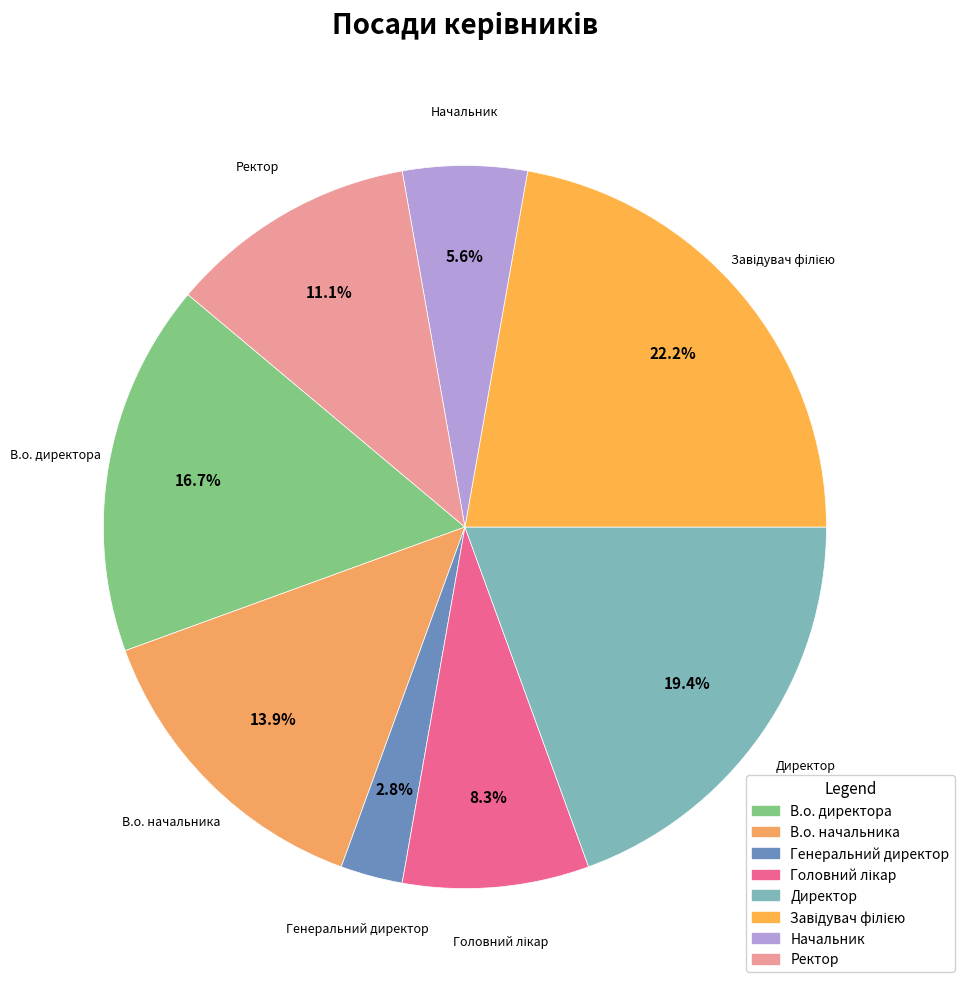

To the nearest percent, what is the difference between the В.о. директора and Генеральний директор slice percentages?

14%